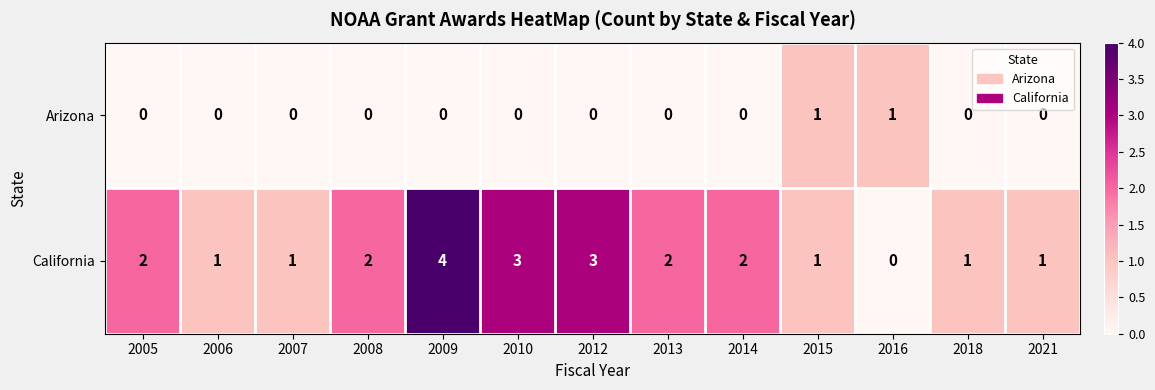

How many data points in California are less than 2?

6